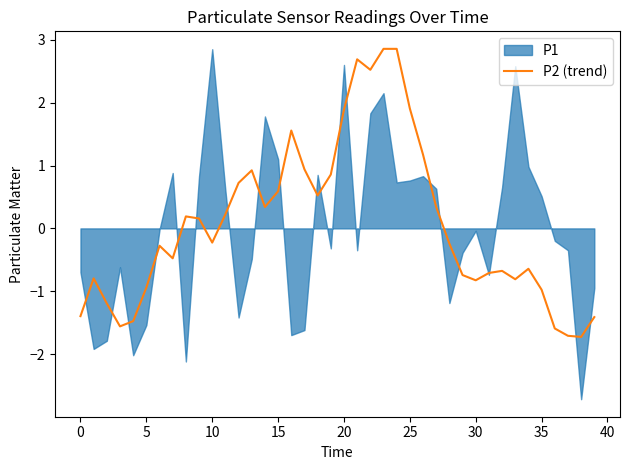

The P2 (trend) series shows -1.3 at 30. True or false?

False